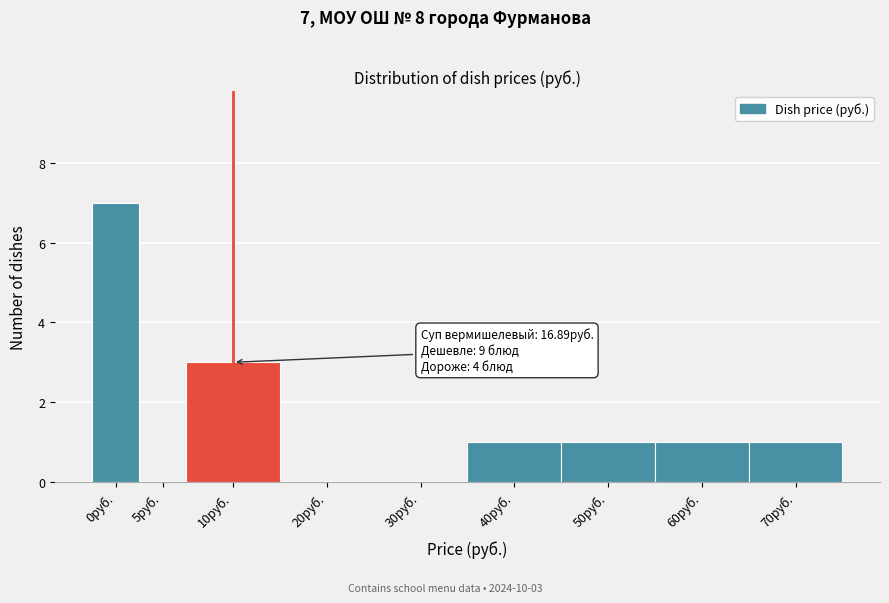

Reading right to left, list all the values displayed in this chart.

70руб.=1	60руб.=1	50руб.=1	40руб.=1	30руб.=0	20руб.=0	10руб.=3	5руб.=0	0руб.=7